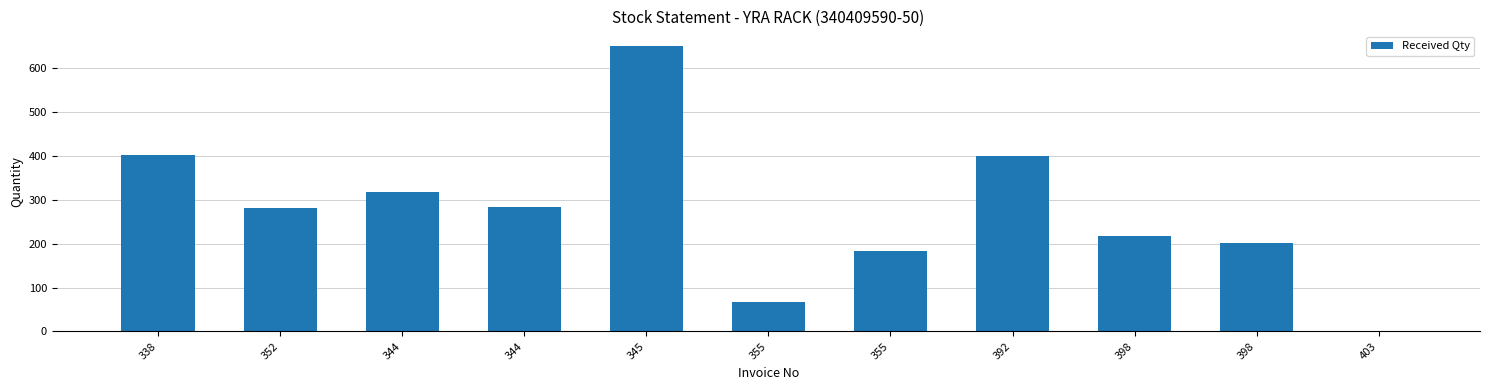

What is the approximate value at 392, to the nearest 100?

400